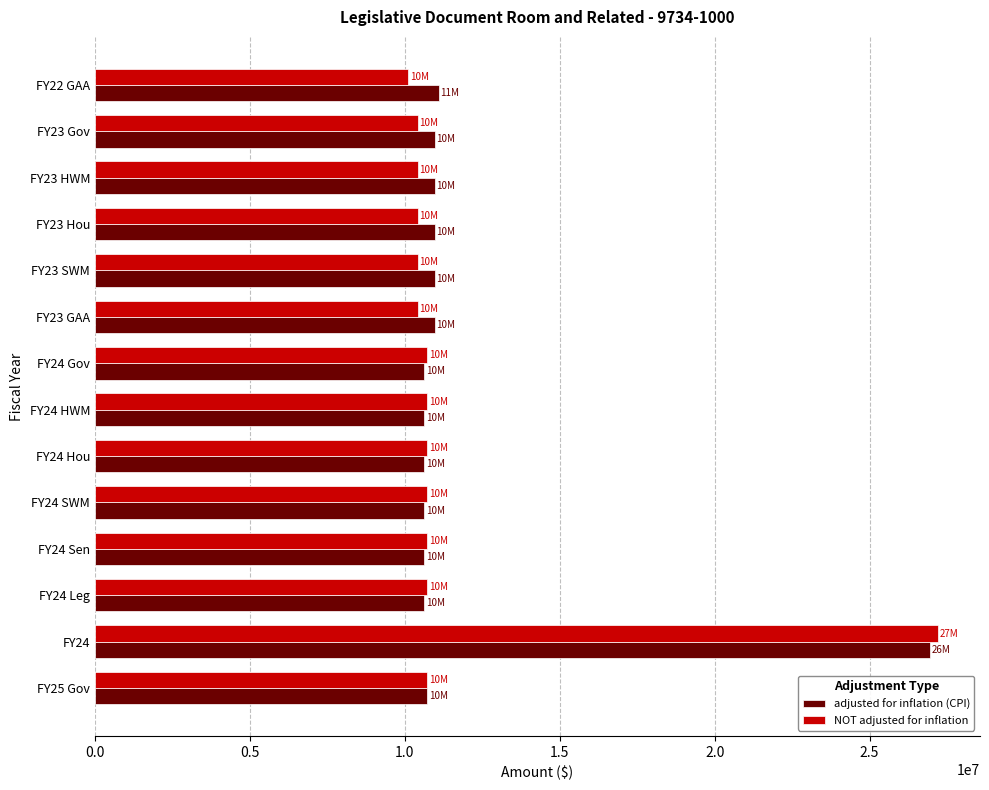

What is the smallest value displayed?

10108933